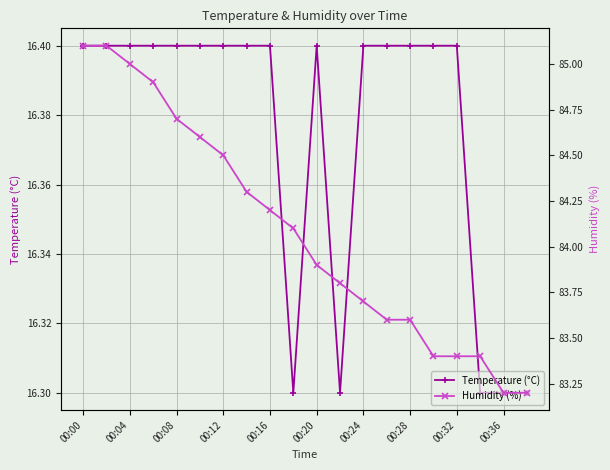

How many Temperature (°C) values are between 16 and 17?

20